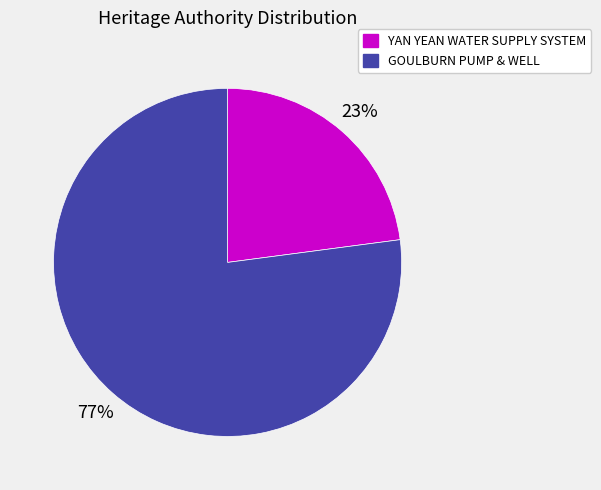

True or false: GOULBURN PUMP & WELL accounts for 70% of the total.

False